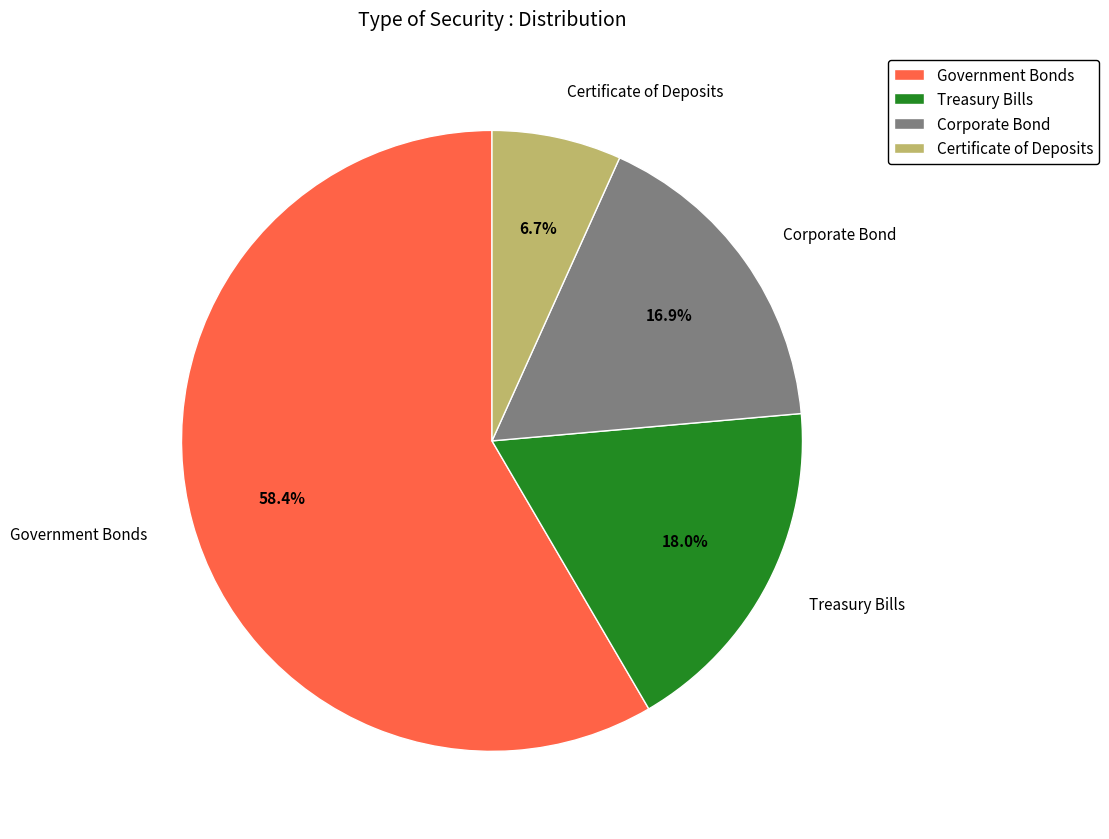

What is the ratio of the value at Corporate Bond to the value at Treasury Bills?

0.9